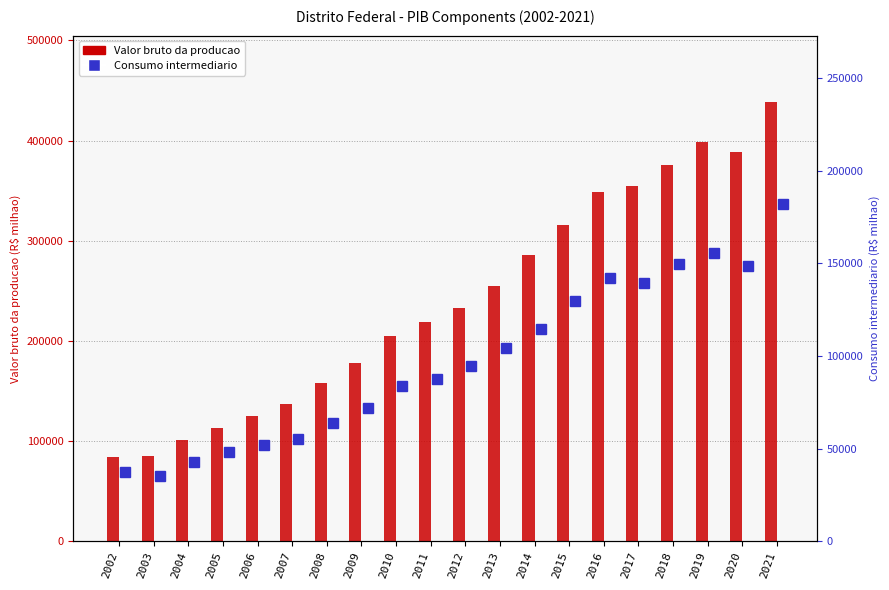

What is the total value across all series at 2020?

537110.0